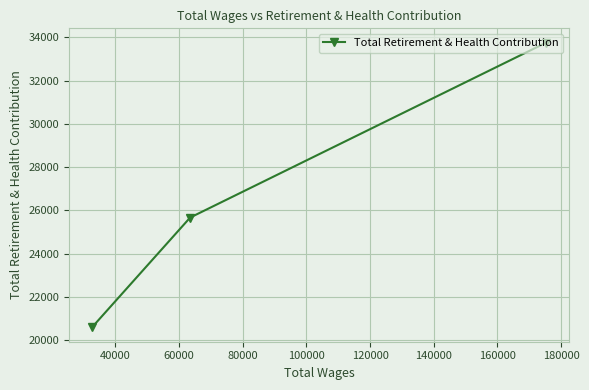

What is the difference between the second highest and minimum values?

5081